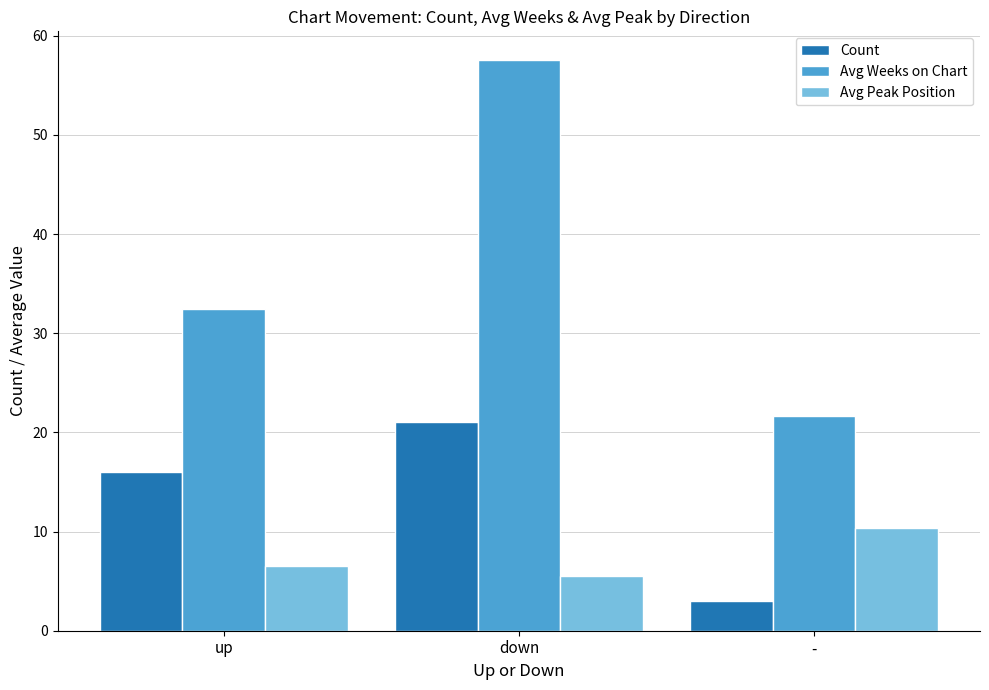

What is the average value of the Avg Weeks on Chart series?

37.2